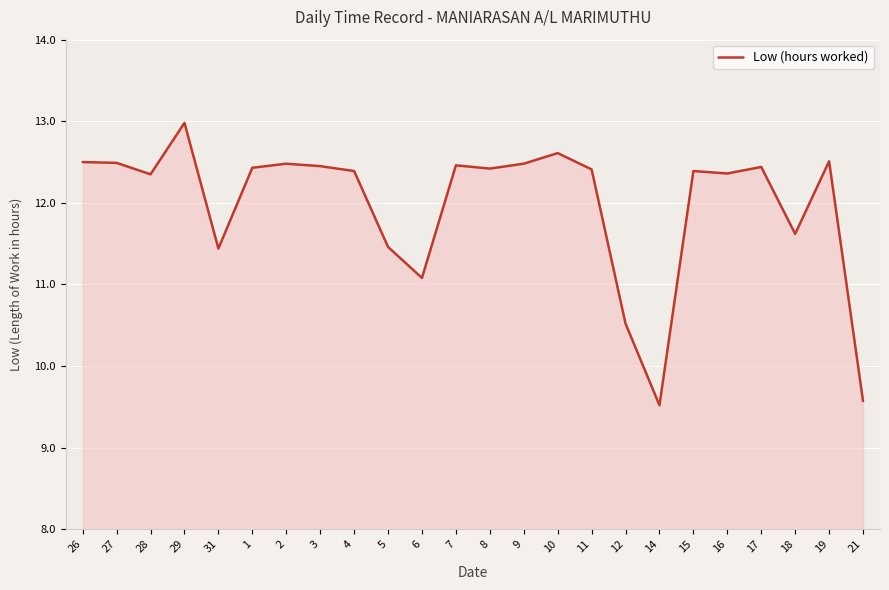

What value does the data have at 16?

12.4